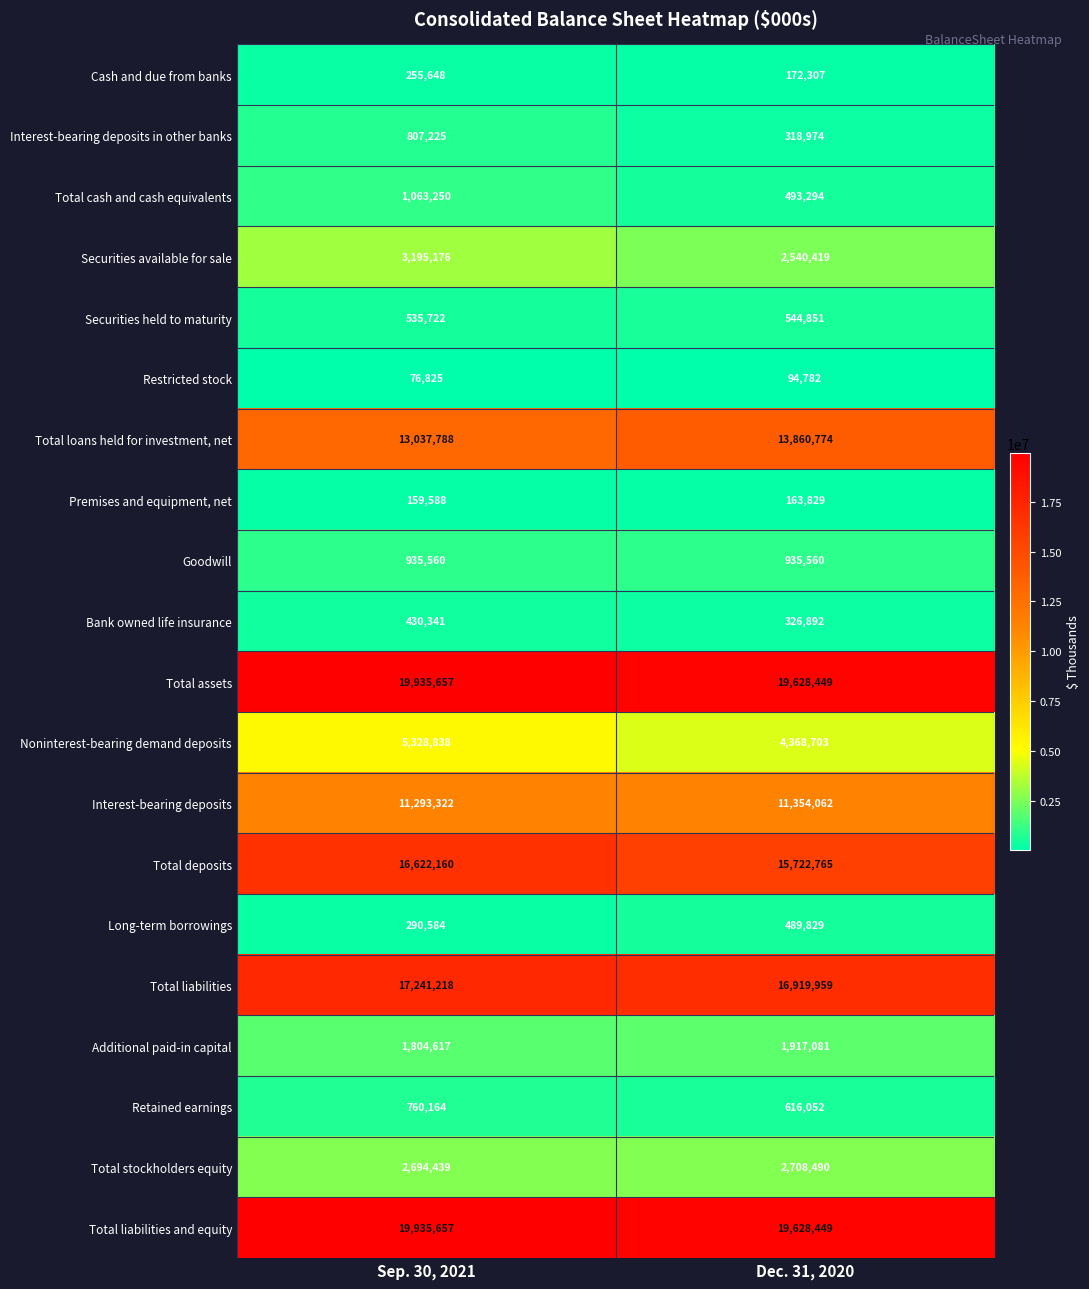

At which label is Additional paid-in capital closest to 1860849?

Sep. 30, 2021